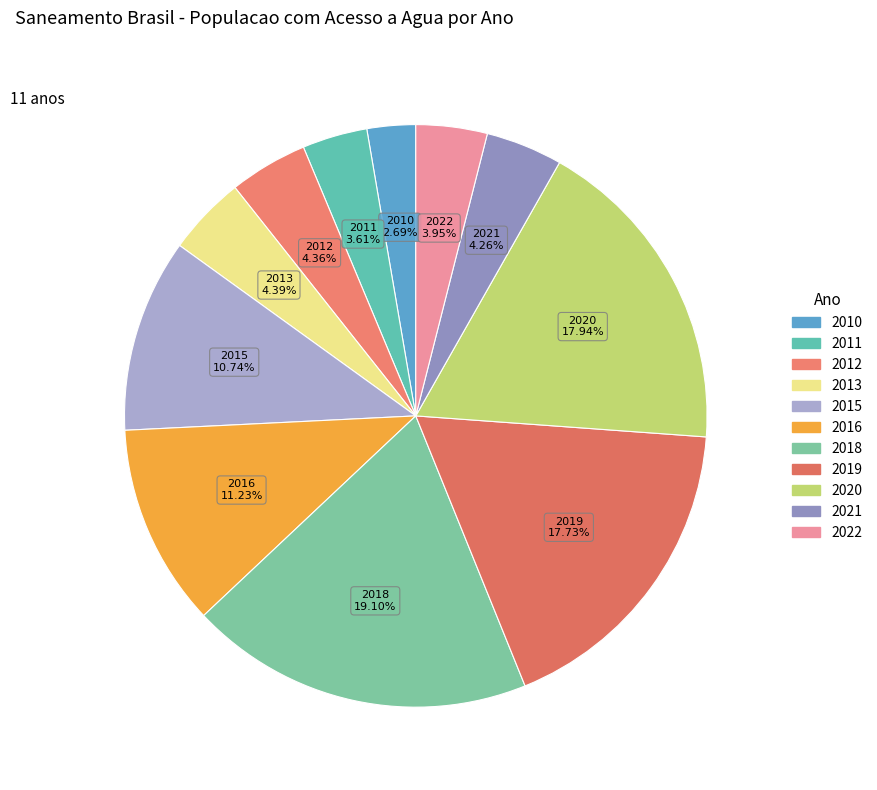

How many slices are in this pie chart?

11